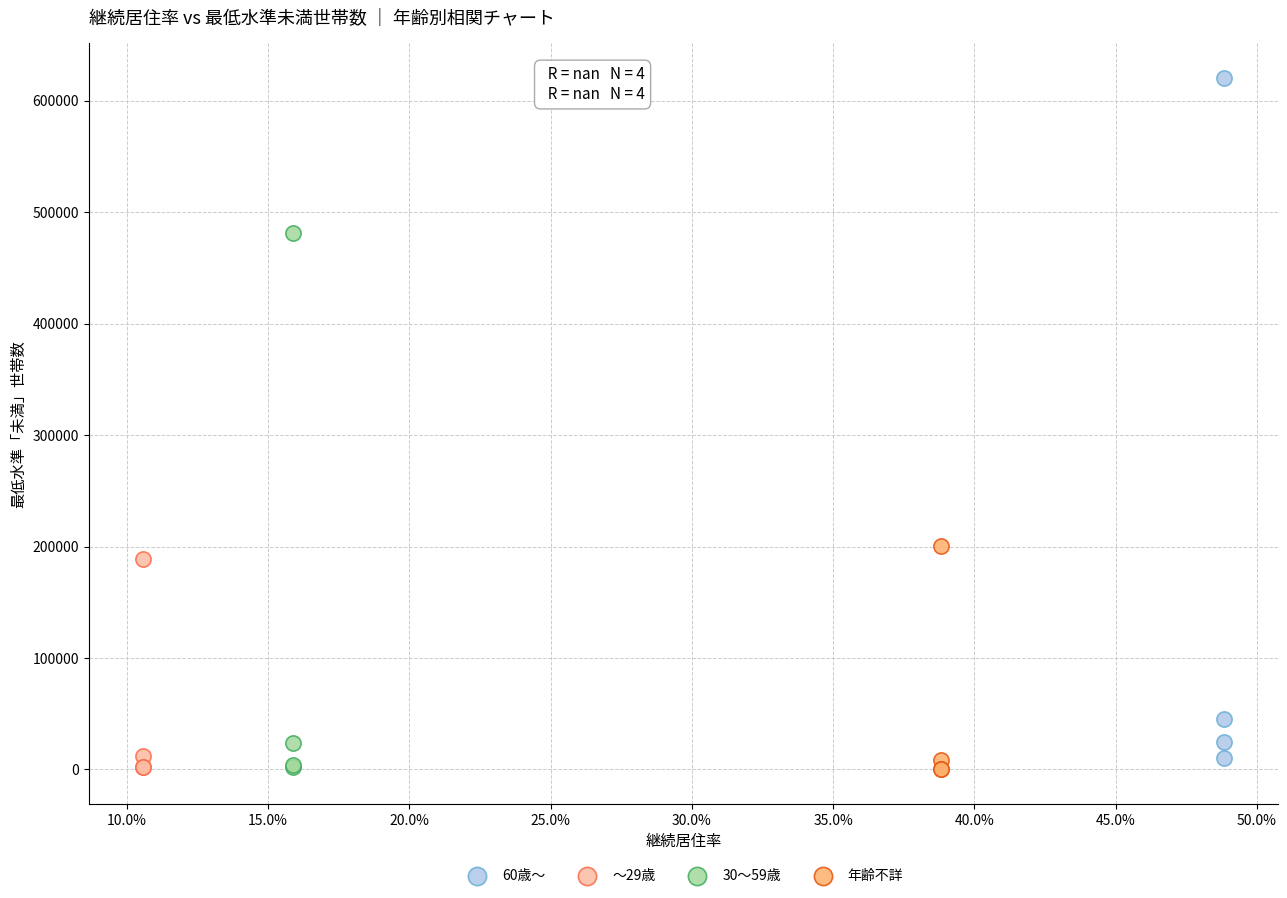

What are all the series names shown in the legend?

60歳～, ～29歳, 30～59歳, 年齢不詳